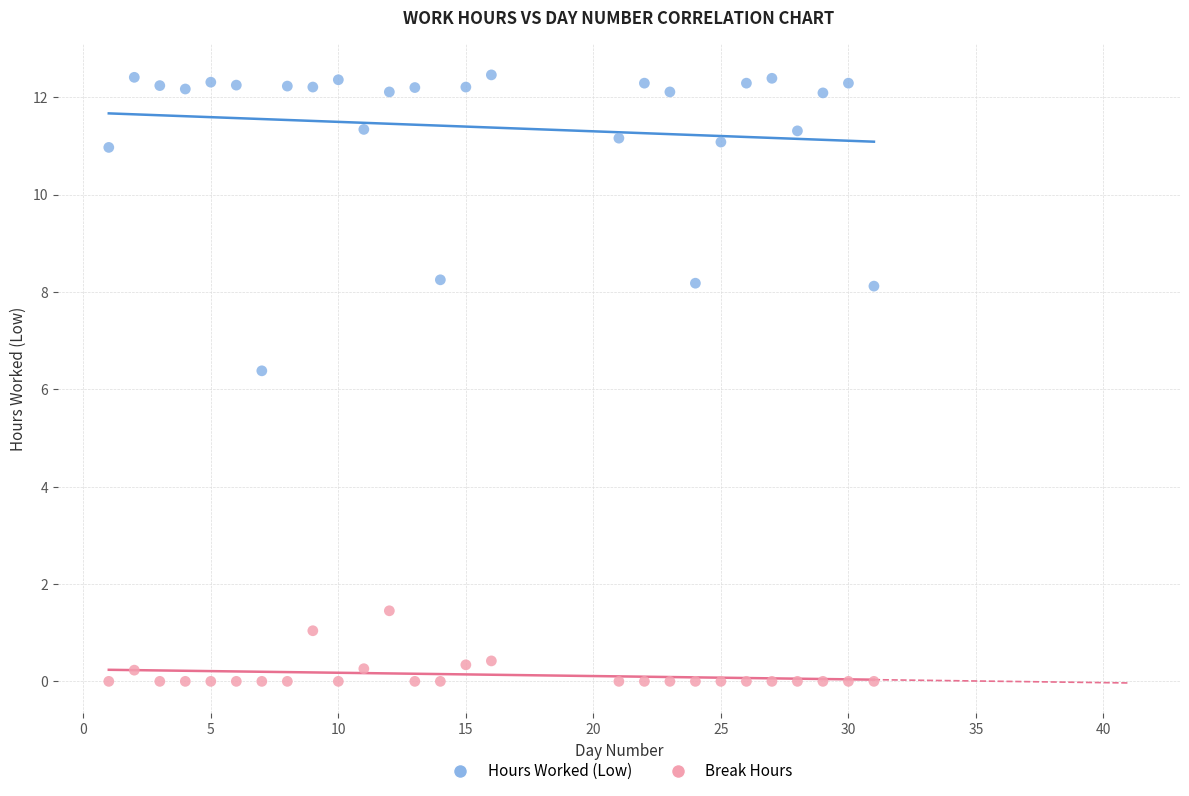

Across all data points, what is the range of Y values (max minus min)?

12.5